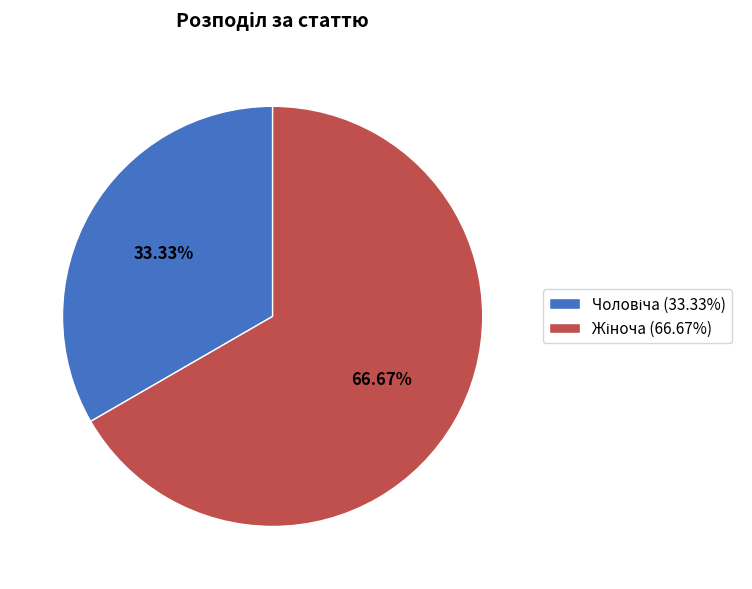

Is there any slice that represents more than half of the pie?

Yes